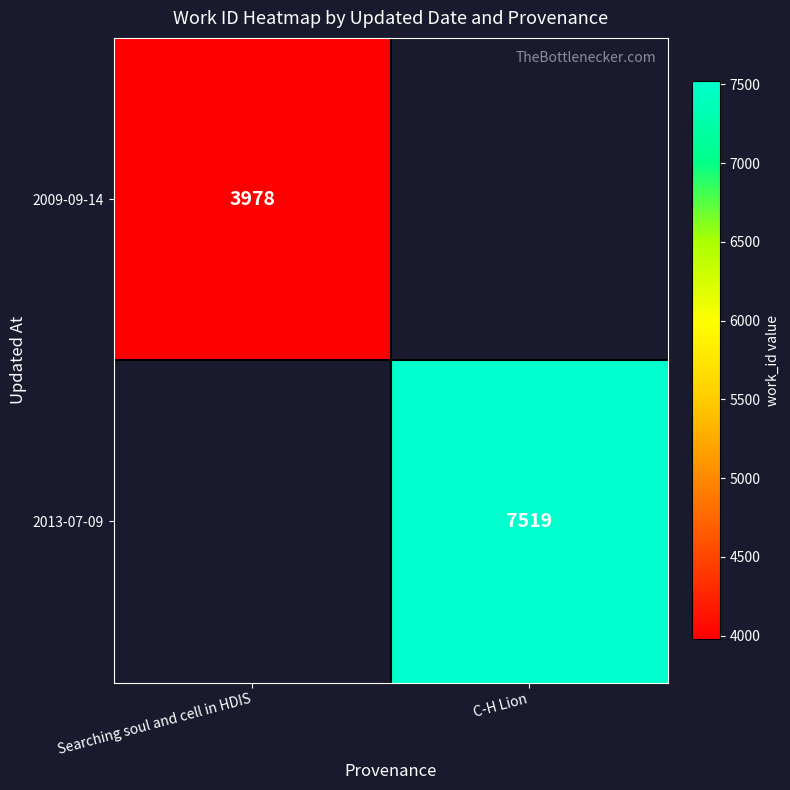

How many categories are shown in the chart?

2